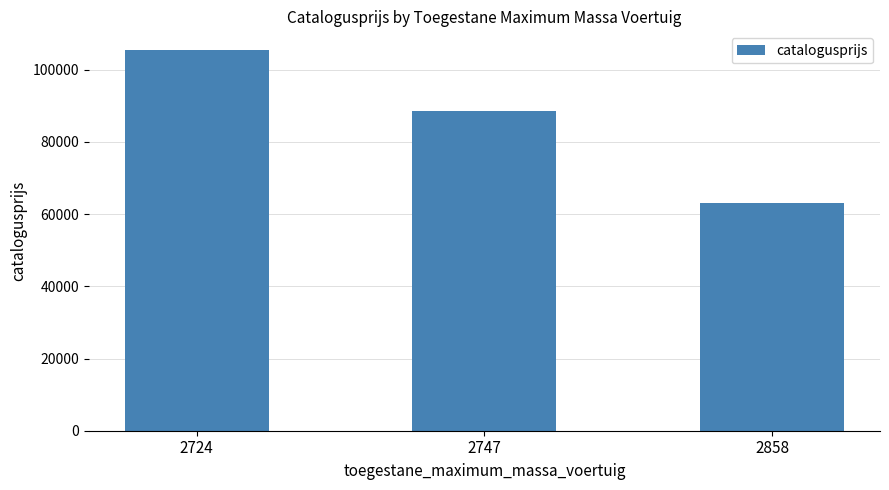

Rank the categories by value from highest to lowest.

2724, 2747, 2858